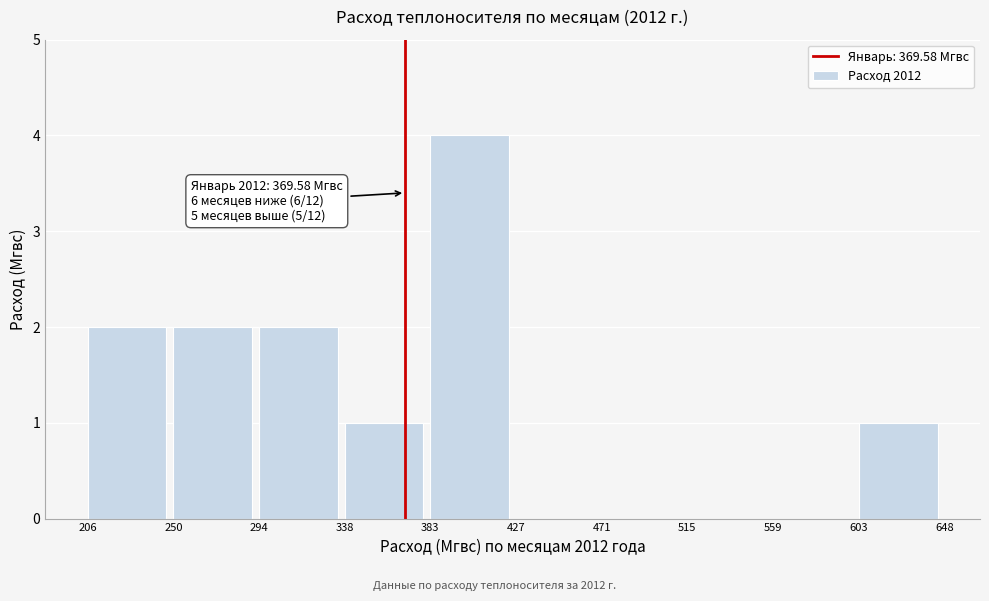

Over which range of the x-axis is the bar tallest?

383 to 427